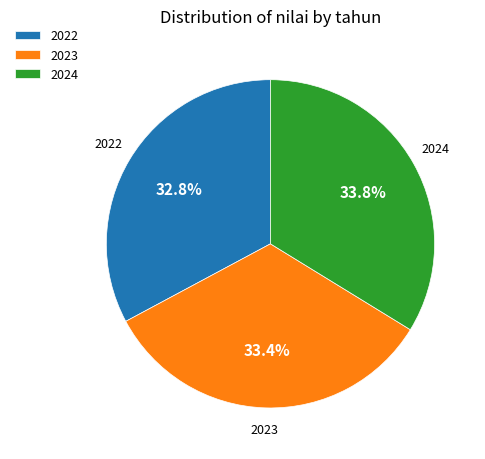

True or false: 2024 accounts for 34% of the total.

True